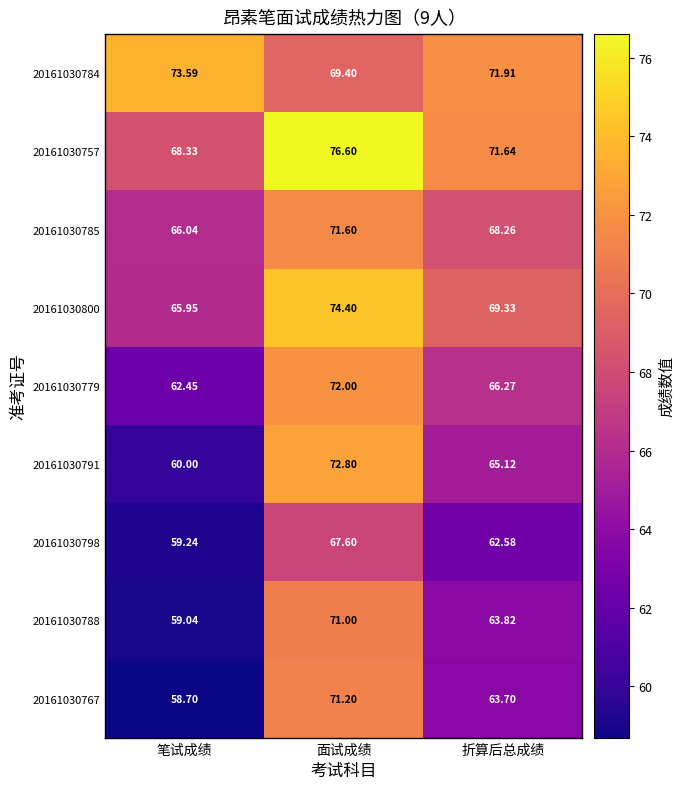

At how many categories does at least one series exceed 66?

3